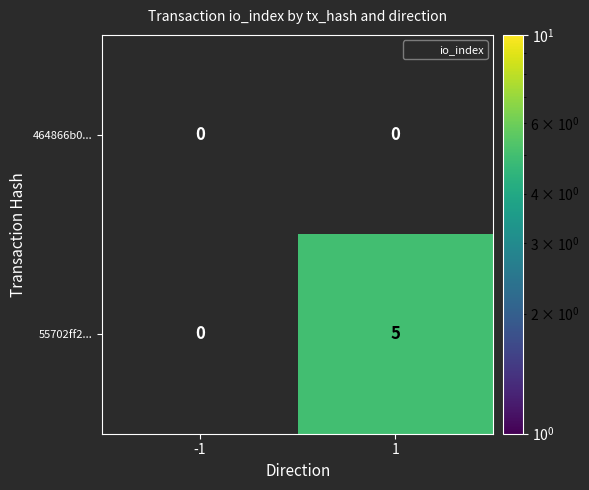

Rank the series at 1 from lowest to highest value.

464866b0..., 55702ff2...